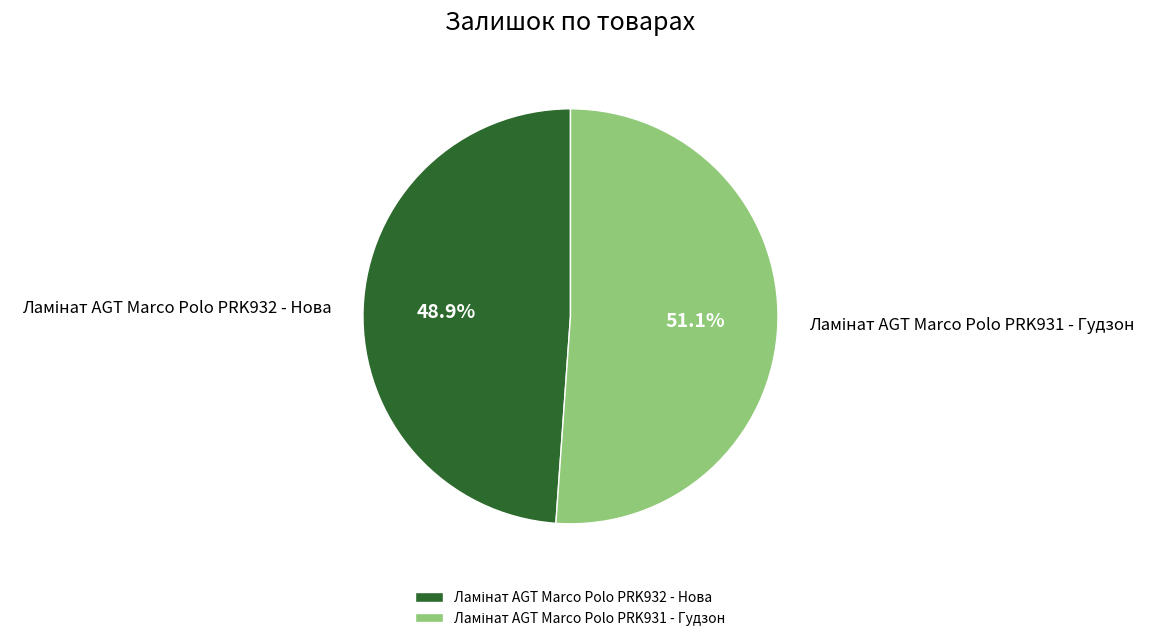

To the nearest percent, what is the average slice percentage?

50%